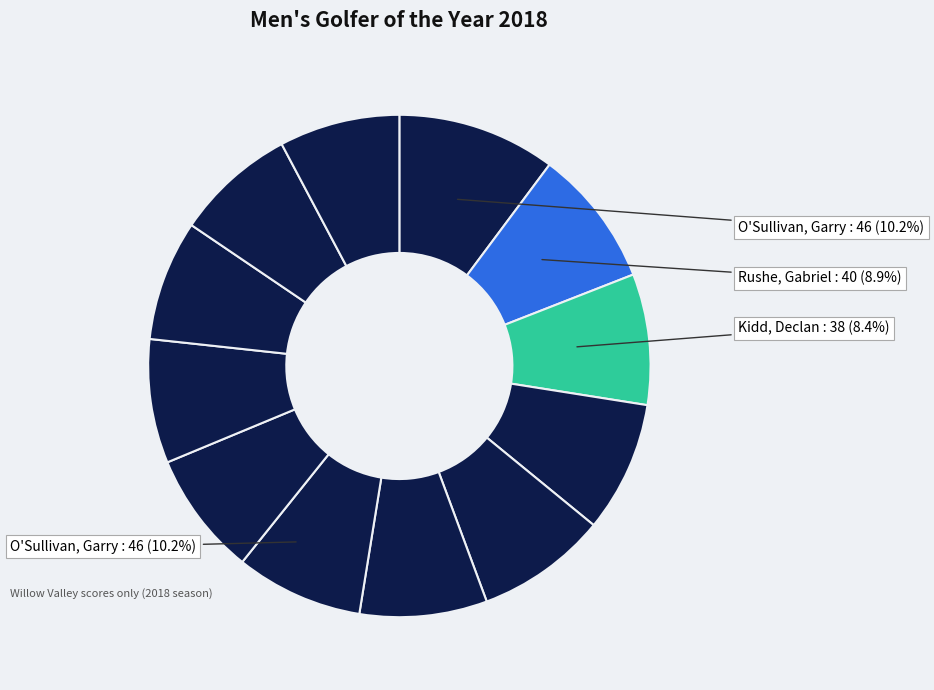

The Gilchrist, Jim slice represents 8% of the pie. True or false?

True